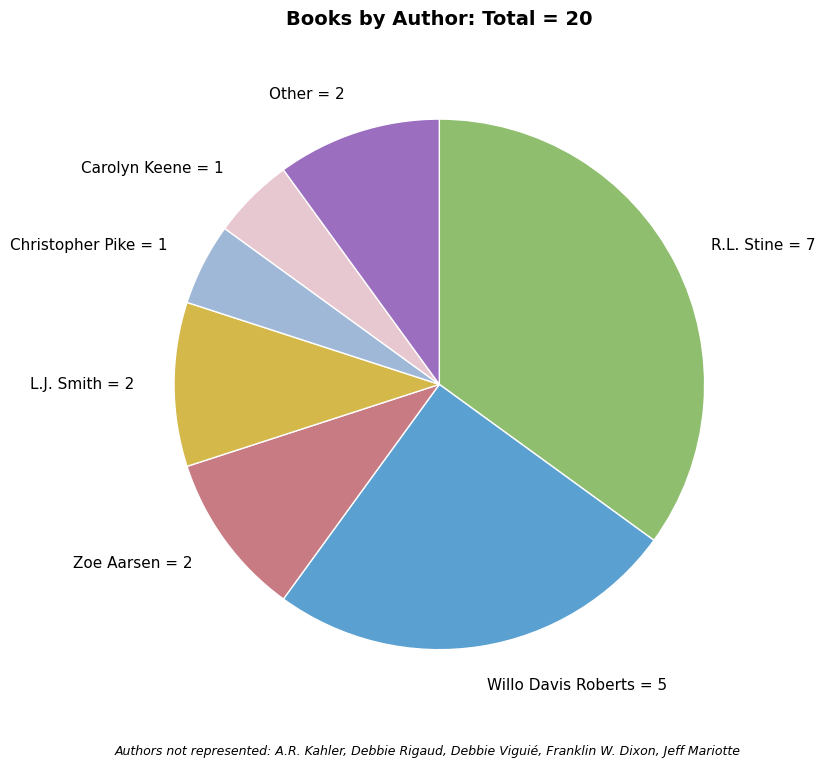

How many slices are in this pie chart?

7